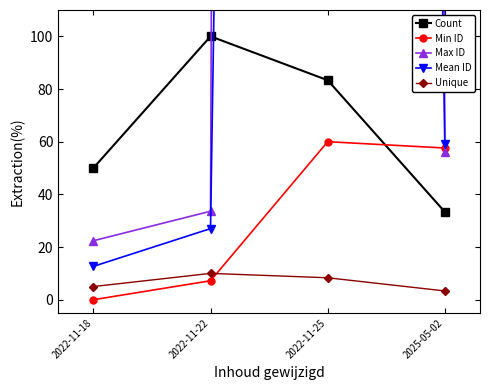

Reading left to right, extract all data points from this chart.

Count: 2022-11-18=50.0	2022-11-22=100.0	2022-11-25=83.3	2025-05-02=33.3
Min ID: 2022-11-18=0.0	2022-11-22=7.2	2022-11-25=60.0	2025-05-02=57.6
Max ID: 2022-11-18=22.4	2022-11-22=33.6	2022-11-25=11321.6	2025-05-02=56.0
Mean ID: 2022-11-18=12.7	2022-11-22=27.0	2022-11-25=2876.0	2025-05-02=59.0
Unique: 2022-11-18=5.0	2022-11-22=10.0	2022-11-25=8.3	2025-05-02=3.3